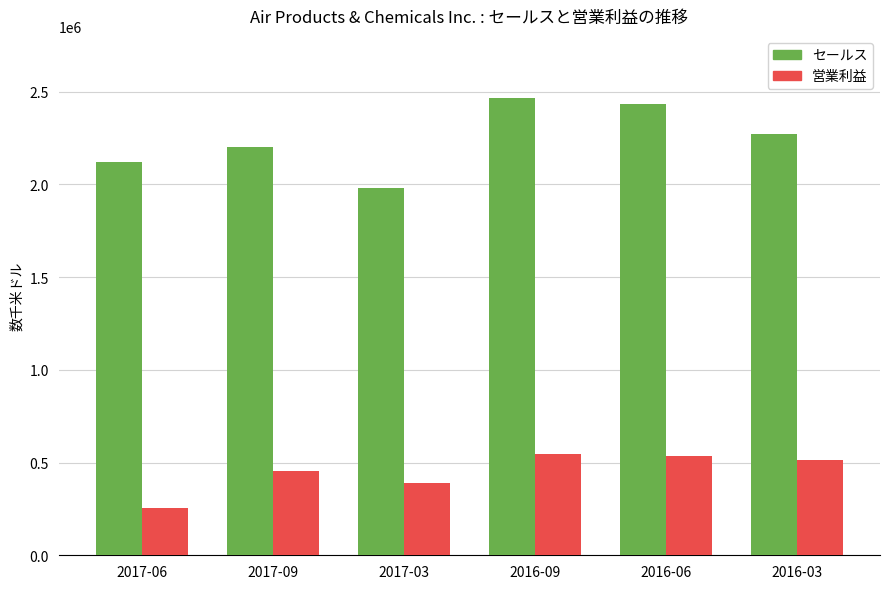

What is the label of the 2nd bar from the left?

2017-09